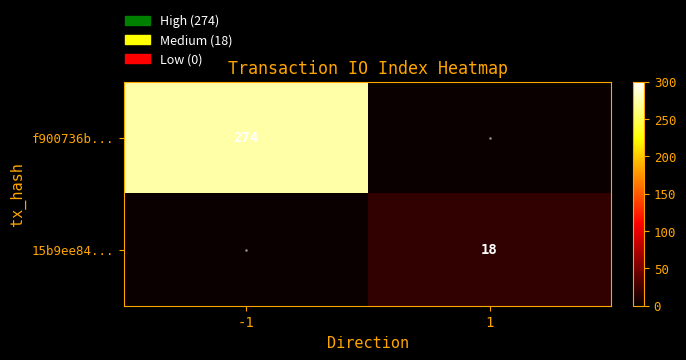

True or false: f900736b... has a value of 274 at -1.

True